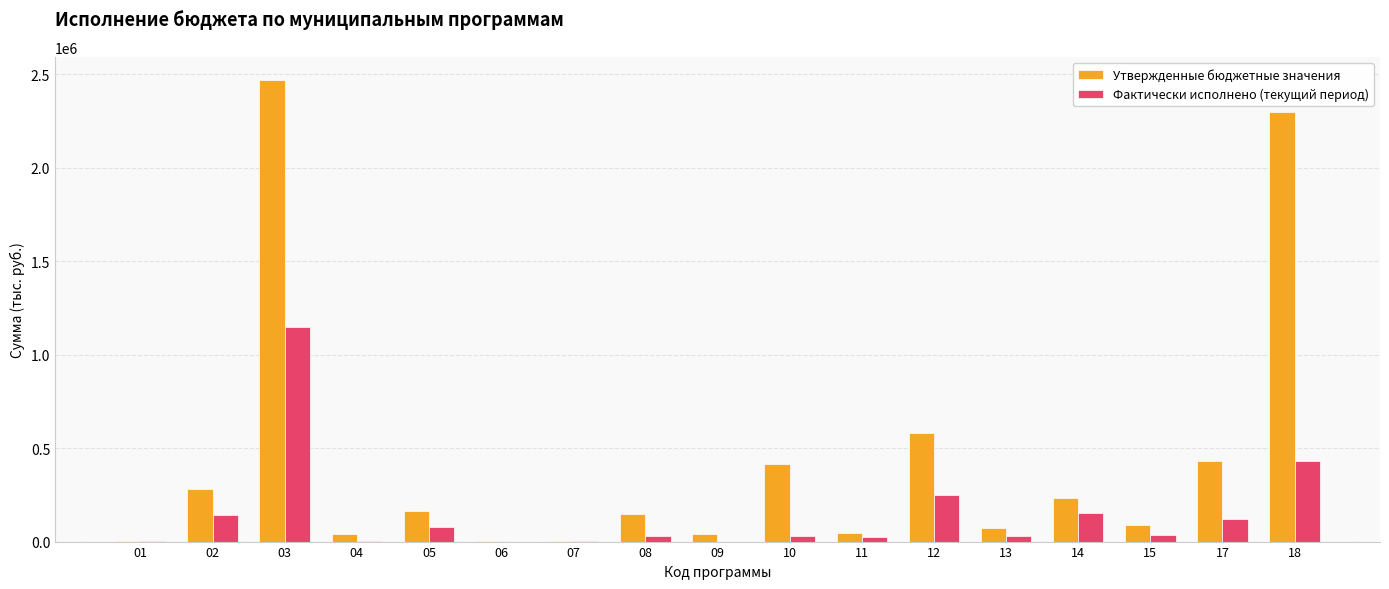

At which category is the sum across all series the highest?

03